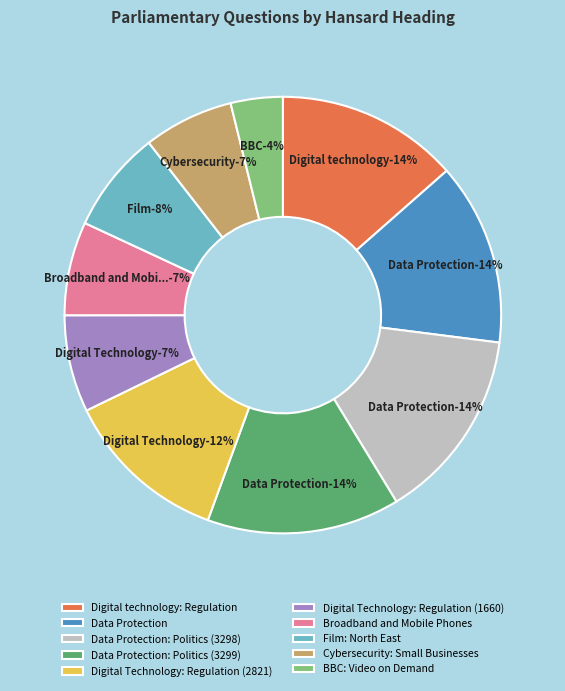

How many segments does this pie chart have?

10